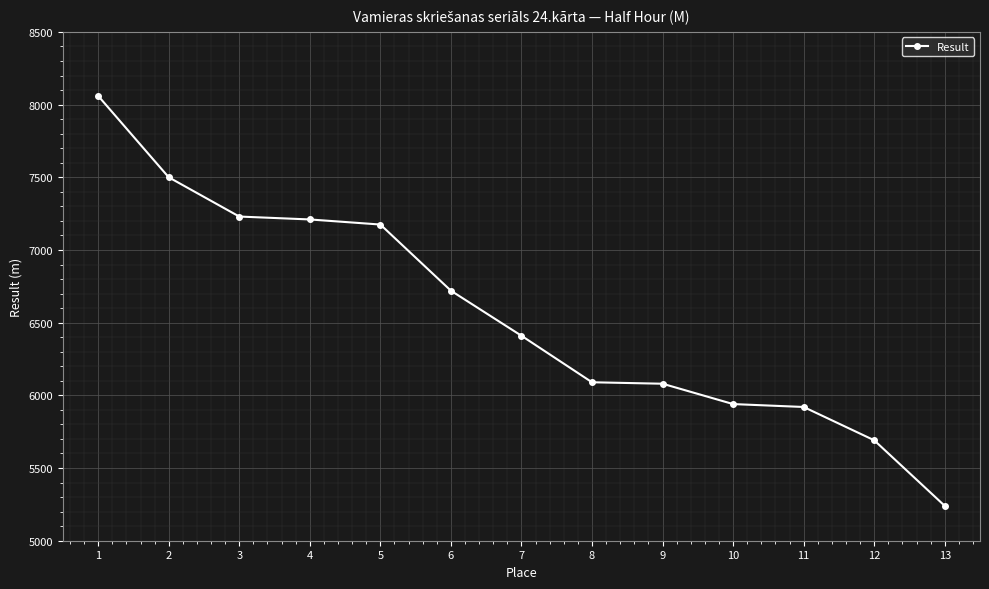

The value at 7 is 1725. True or false?

False